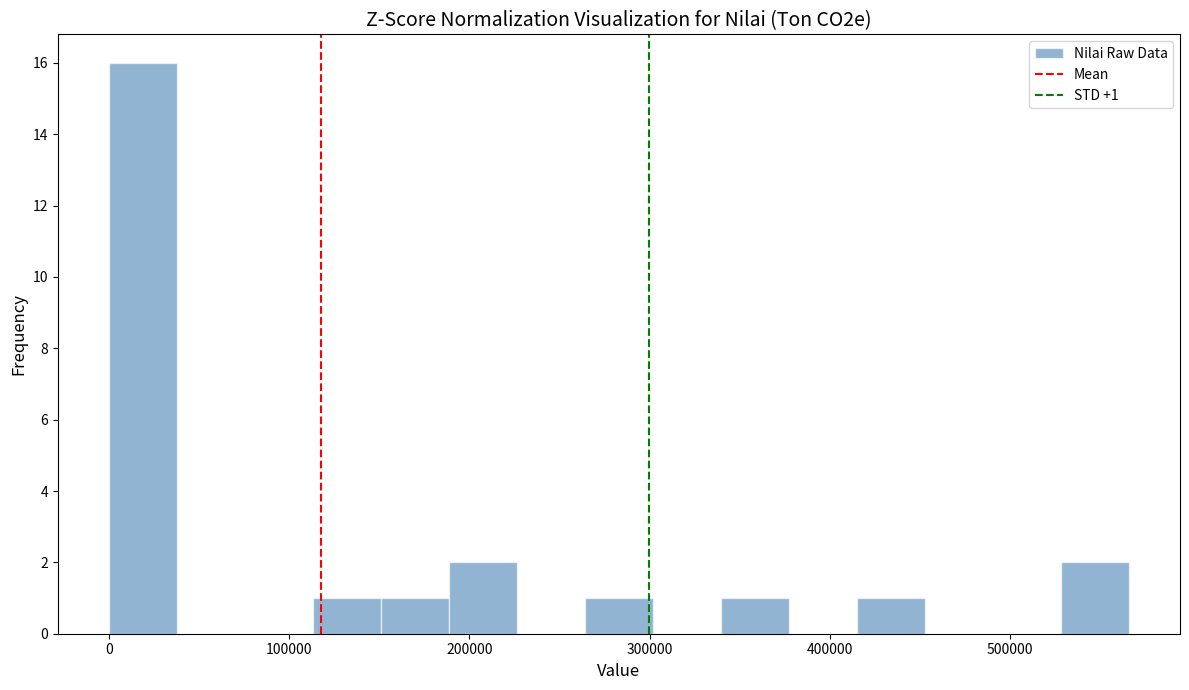

Read against the x-axis, roughly where is the centre of the tallest bar?

20000